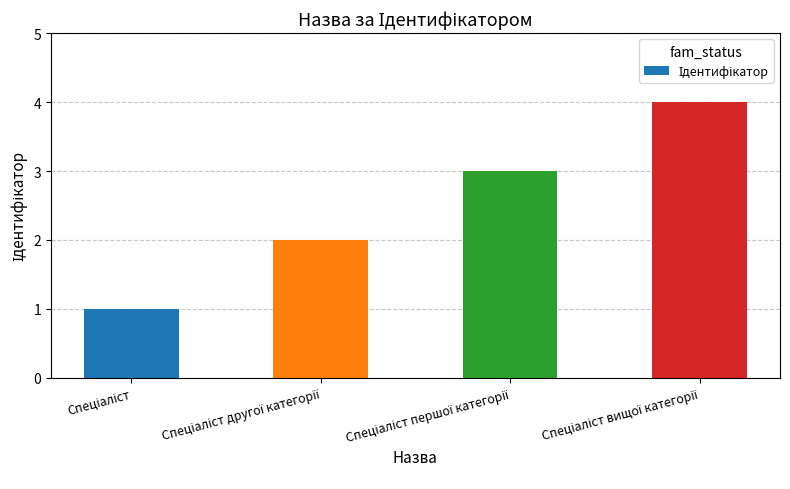

What is the greatest value displayed?

4